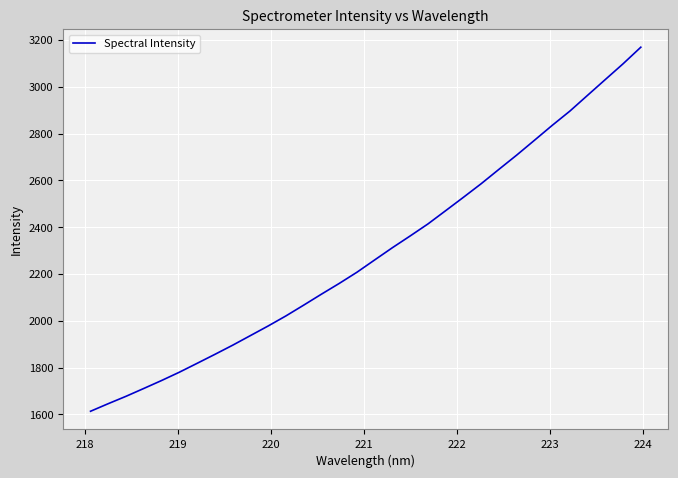

What is the difference between the maximum and minimum values?

1555.7